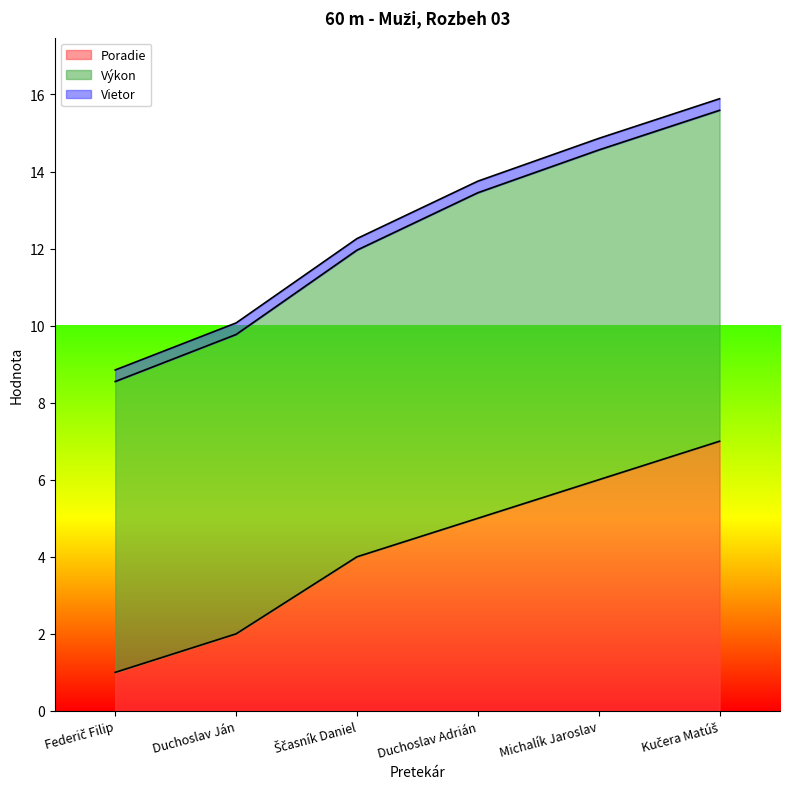

At which label is Výkon closest to 8?

Ščasník Daniel